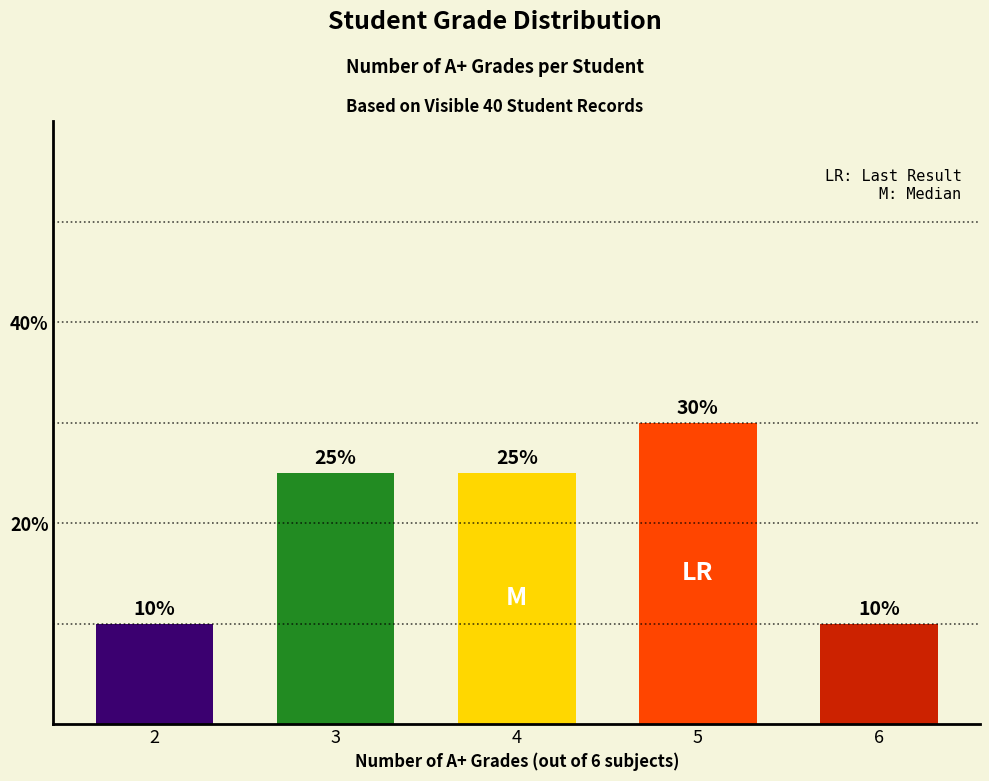

Reading left to right, what are all the values shown in this chart?

2=10	3=25	4=25	5=30	6=10